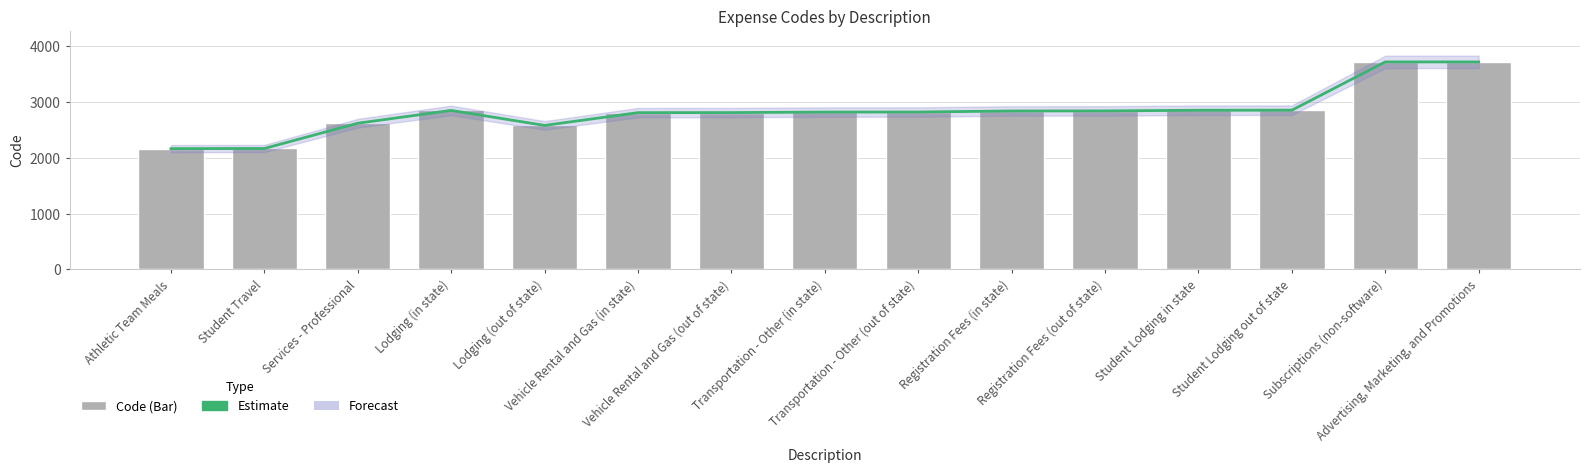

What is the highest value of the Code series?

3720